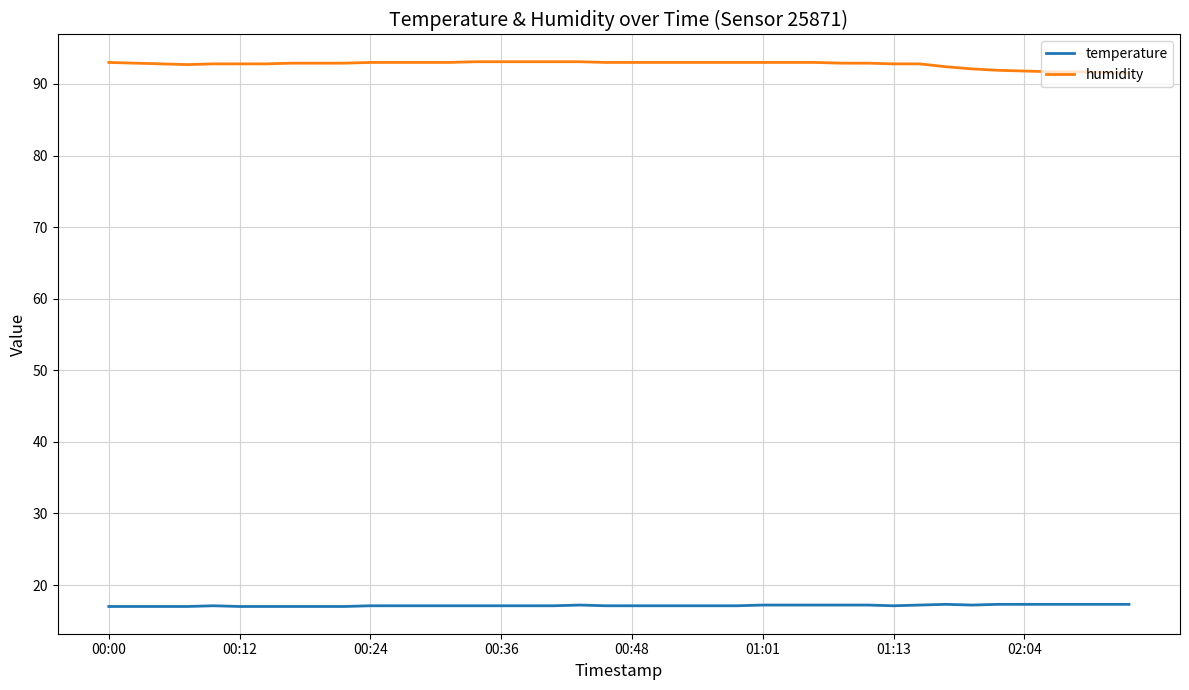

What is the highest value of the humidity series?

93.1